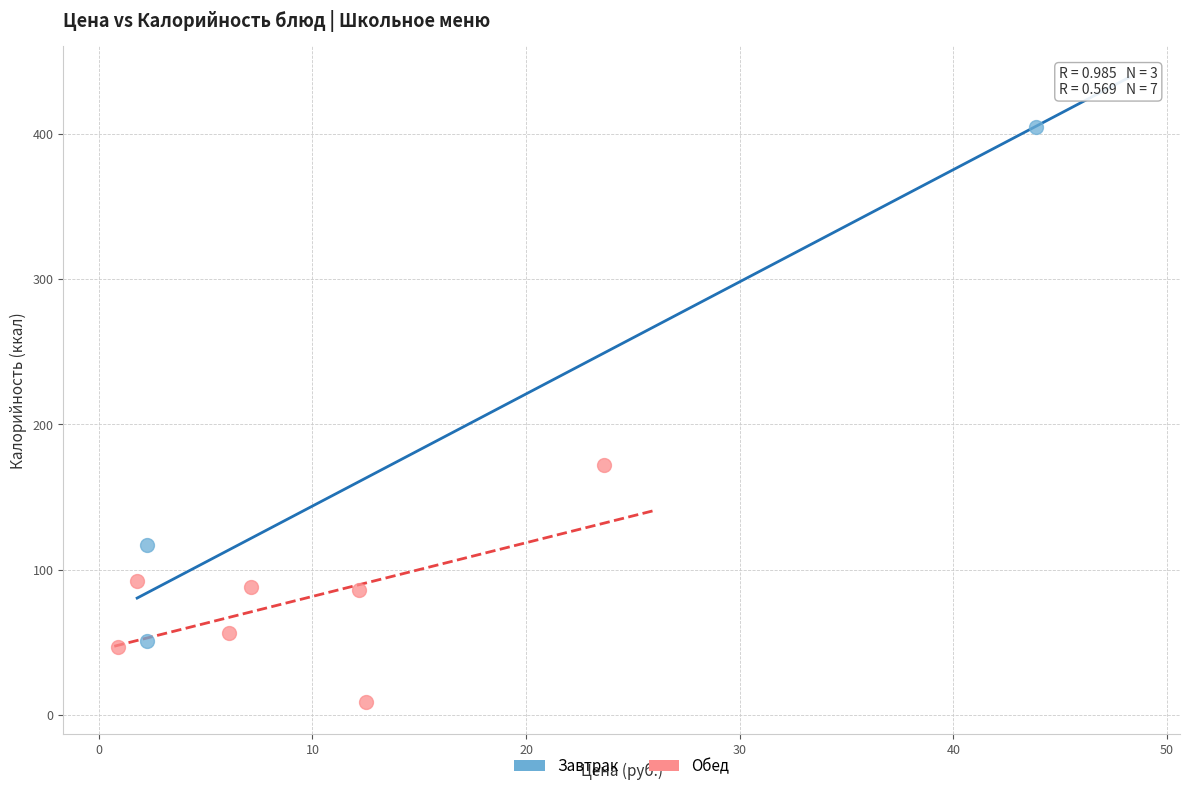

Which series reaches the maximum Y coordinate?

Завтрак